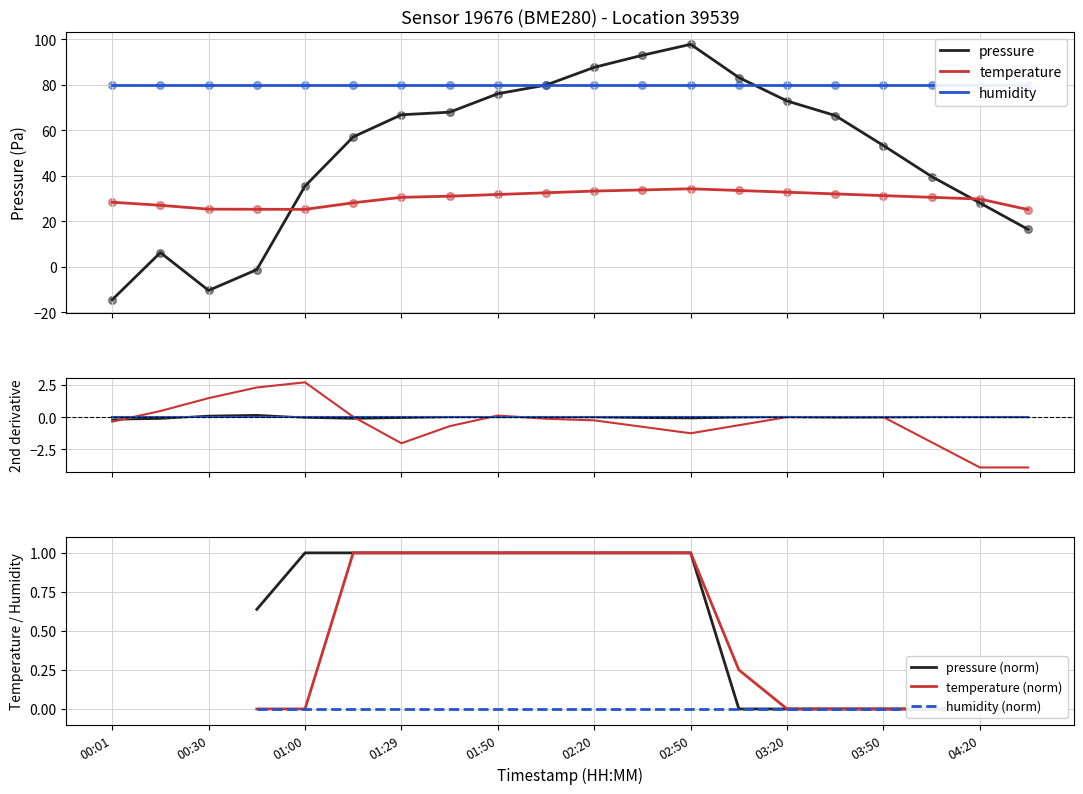

Which series reaches the minimum Y coordinate?

pressure